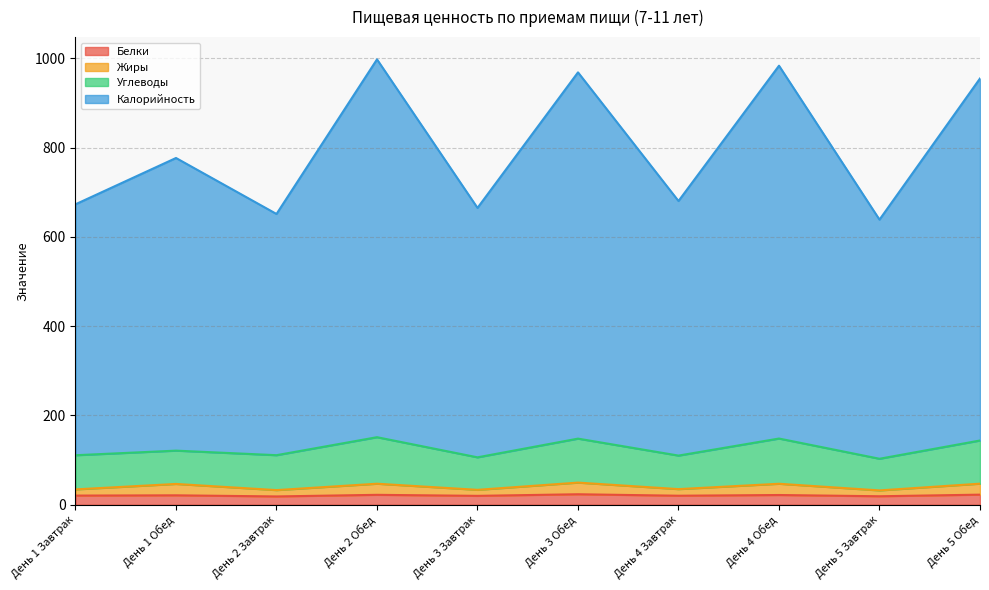

Does the chart display data point markers on the line(s)?

No